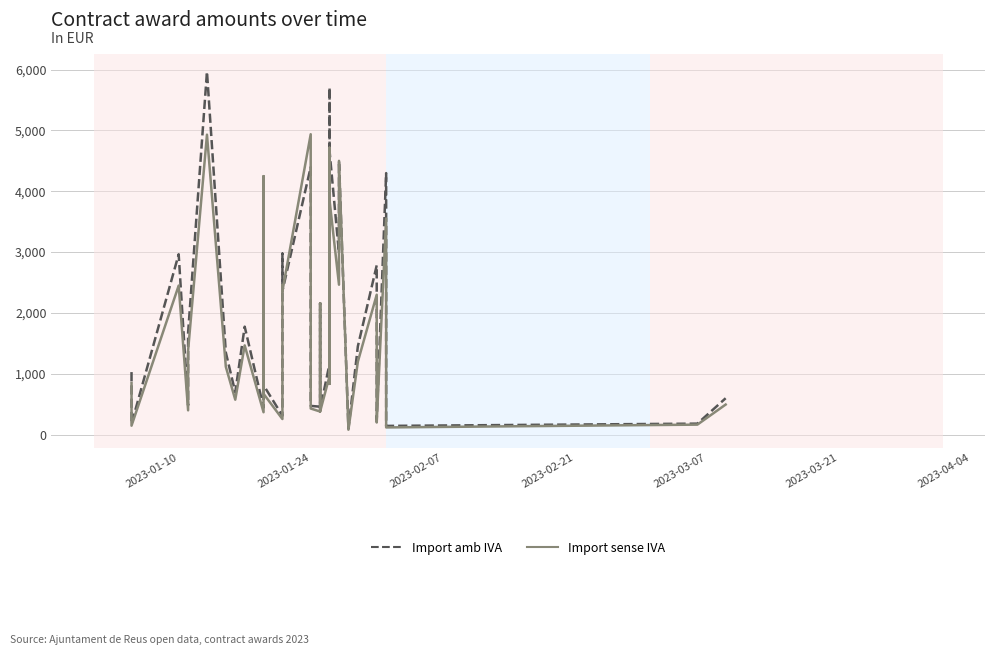

How many values in the Import sense IVA series are below 1375?

20